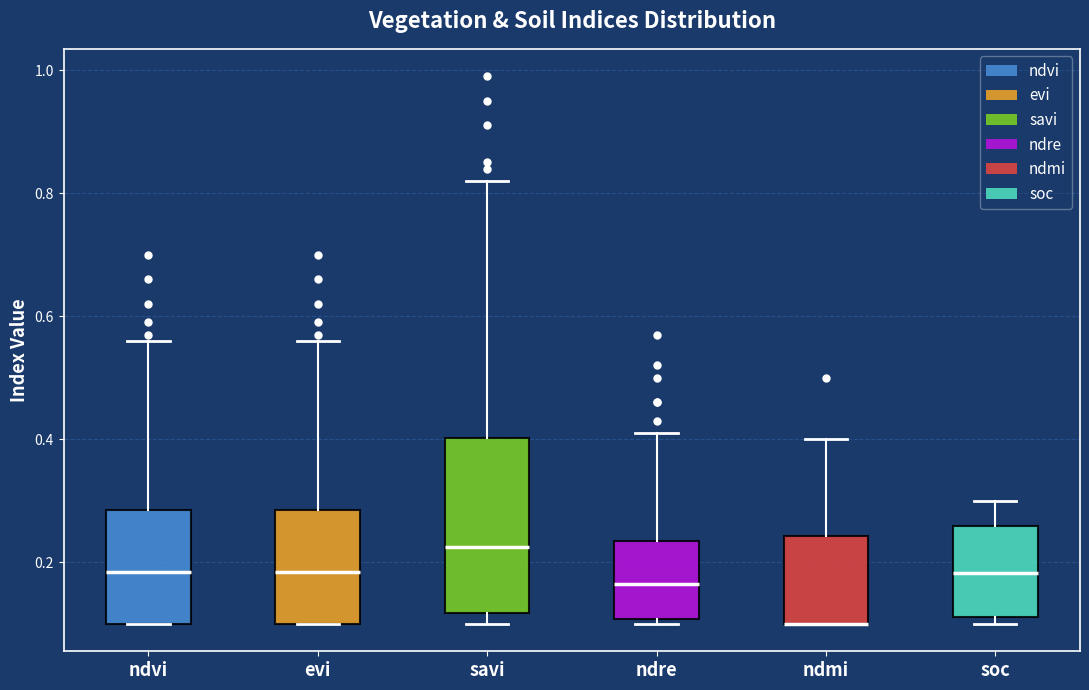

Reading left to right, transcribe this box plot: for each box, give where its median line is, the range the box spans, and where its two whiskers end, as read against the y-axis. The values are not printed on the chart, so give them approximately, as read against the axis.

ndvi: median 0.18, box 0.10 to 0.28, whiskers 0.10 to 0.56
evi: median 0.18, box 0.10 to 0.28, whiskers 0.10 to 0.56
savi: median 0.22, box 0.12 to 0.40, whiskers 0.10 to 0.82
ndre: median 0.16, box 0.10 to 0.24, whiskers 0.10 (just below the box's lower edge) to 0.42
ndmi: median 0.10 (drawn on the box's lower edge), box 0.10 to 0.24, whiskers 0.10 to 0.40
soc: median 0.18, box 0.12 to 0.26, whiskers 0.10 to 0.30